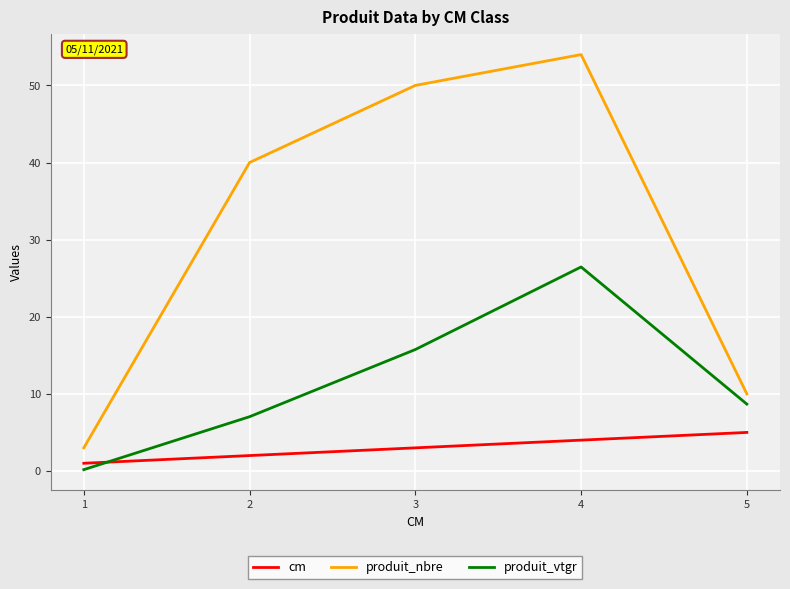

What is the greatest value displayed?

54.0